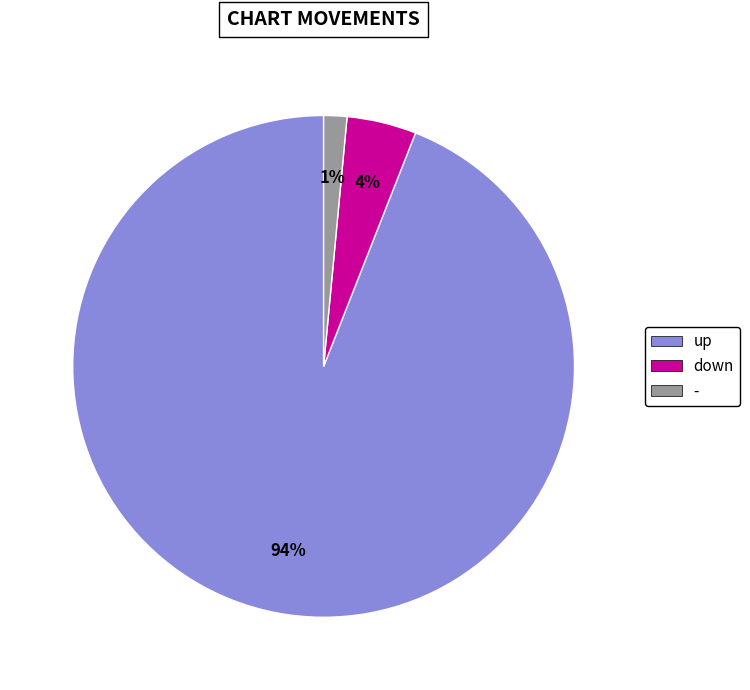

Count the number of slices in the pie.

3